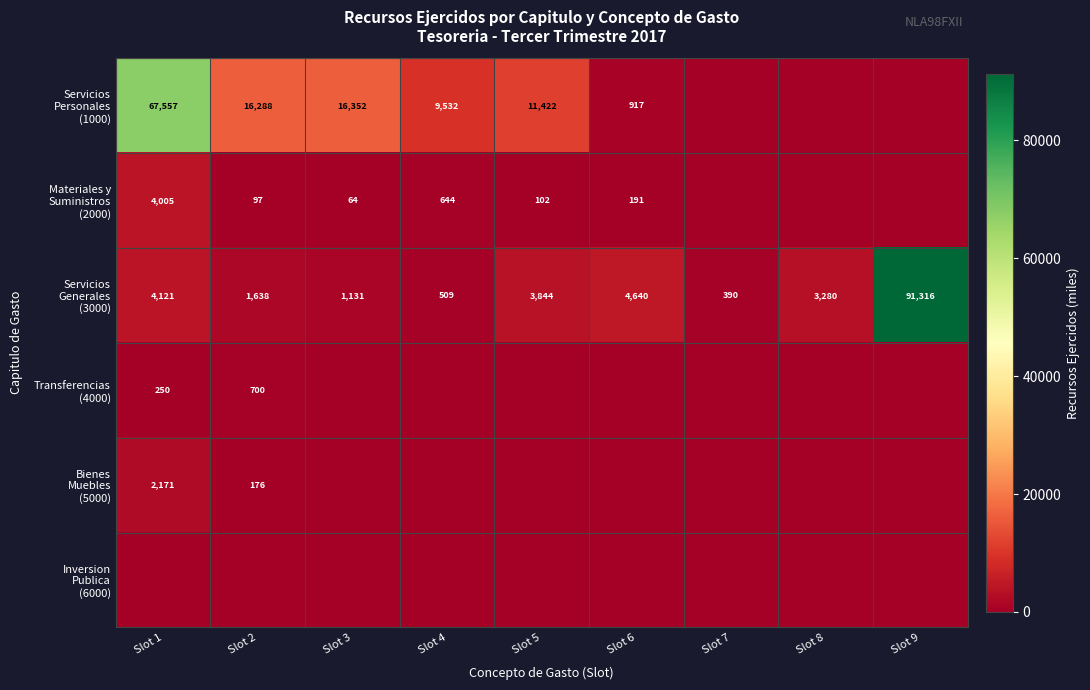

True or false: Inversion Publica (6000) has a value of 0 at Slot 4.

True